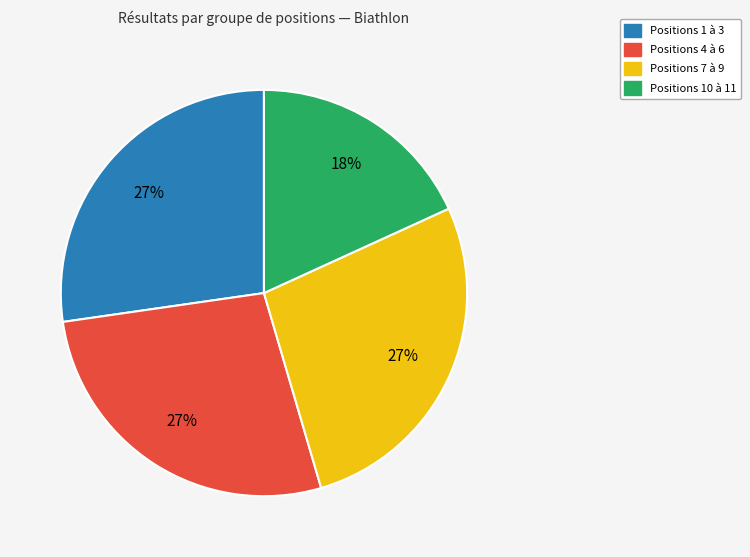

Which has a higher value, Positions 10 à 11 or Positions 4 à 6?

Positions 4 à 6